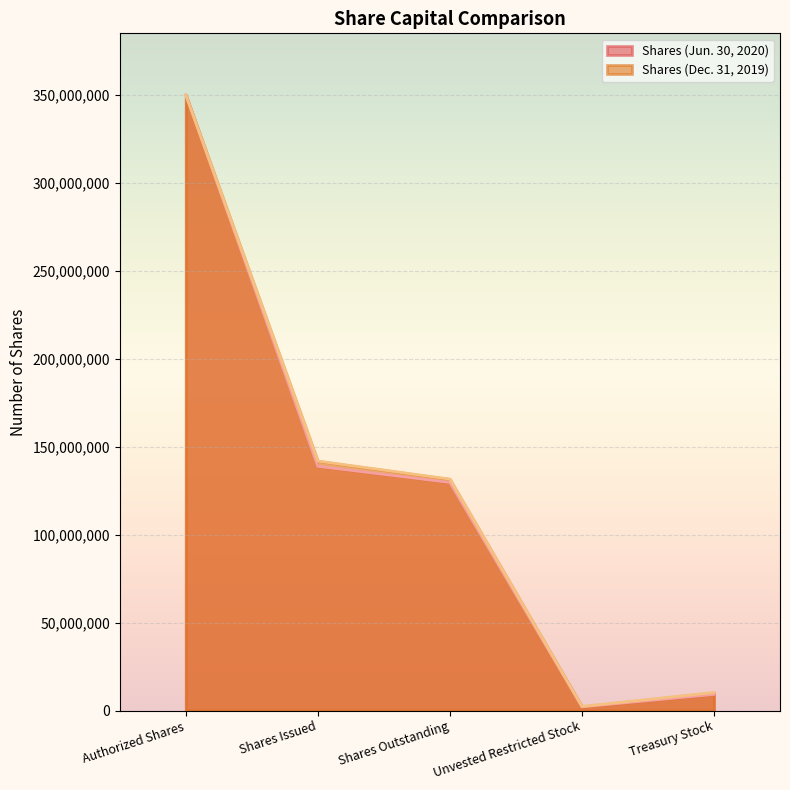

True or false: Shares (Jun. 30, 2020) has more than 2 points higher than both neighbors.

False